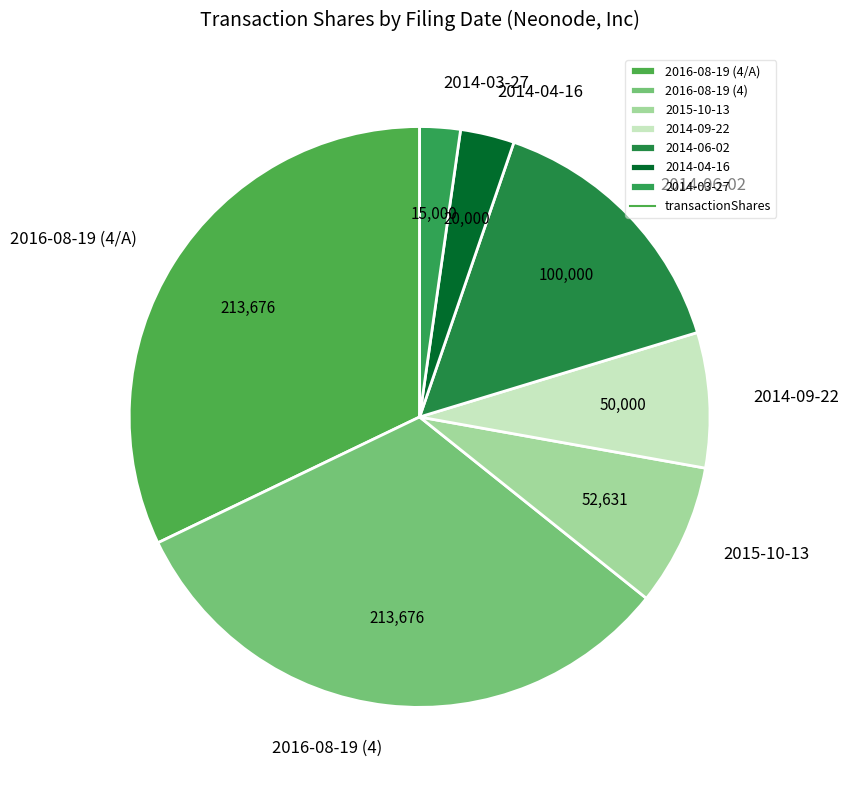

Is 2016-08-19 (4) the majority of the pie?

No